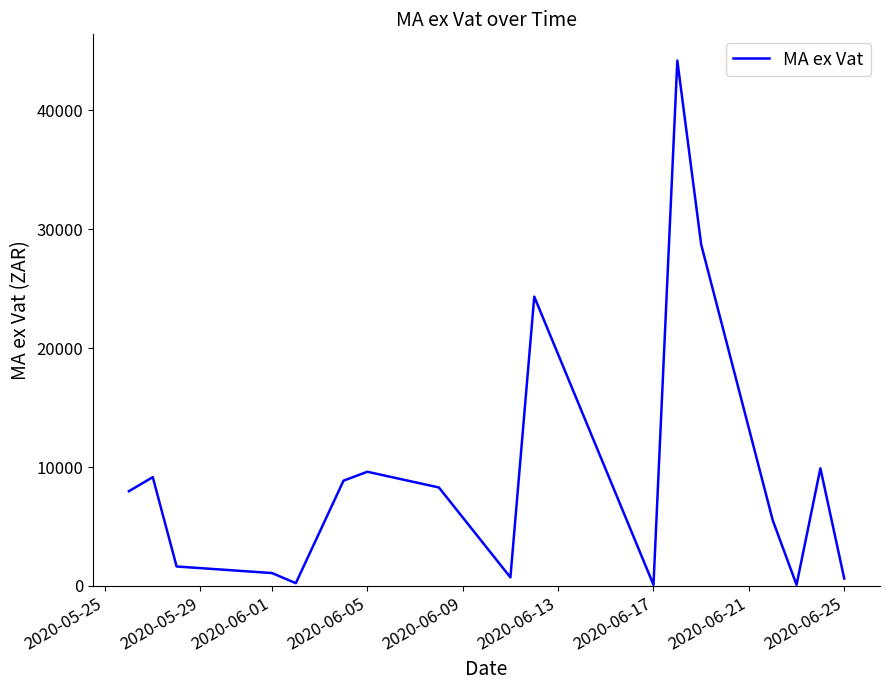

What is the difference between the maximum and minimum values?

44096.7